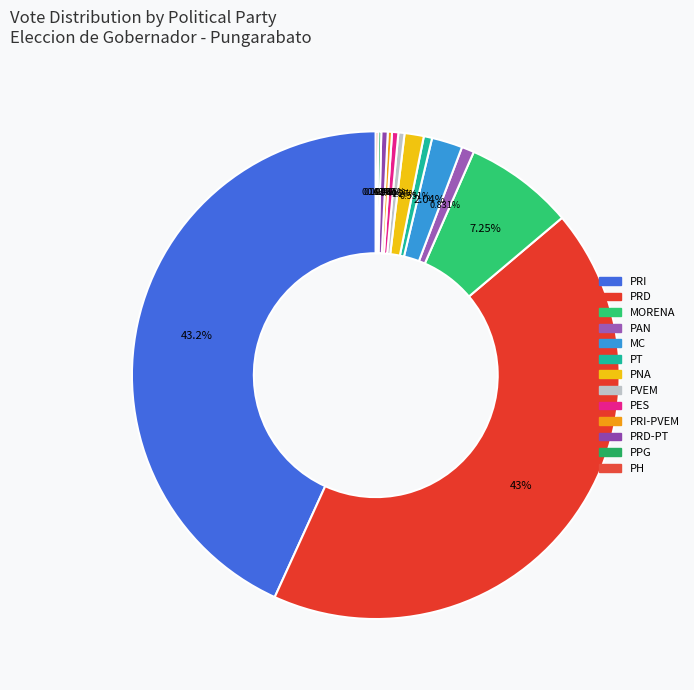

Count the number of slices in the pie.

13